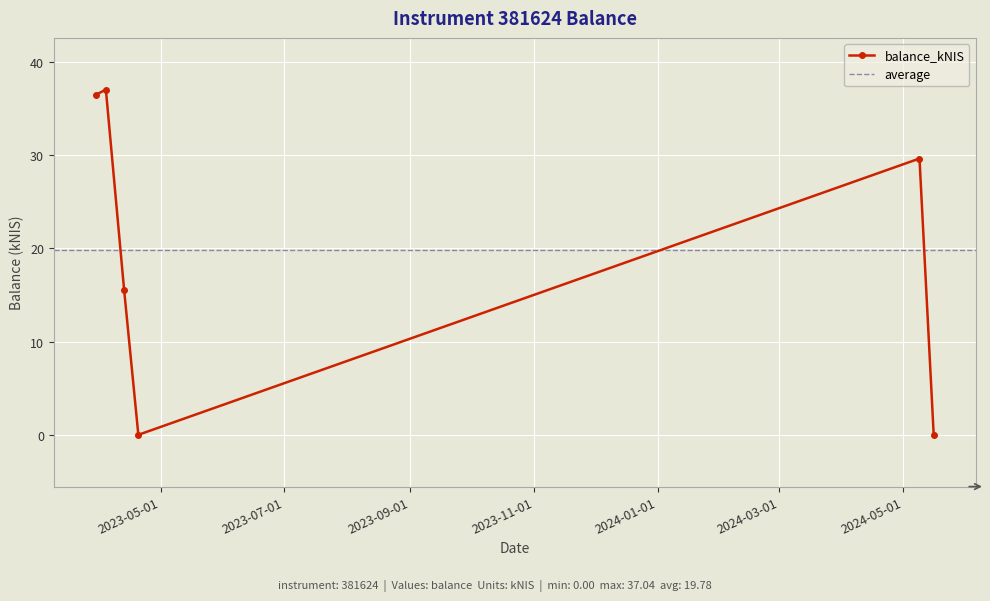

Is it true that the value at 2023-04-04 is 37.0?

True